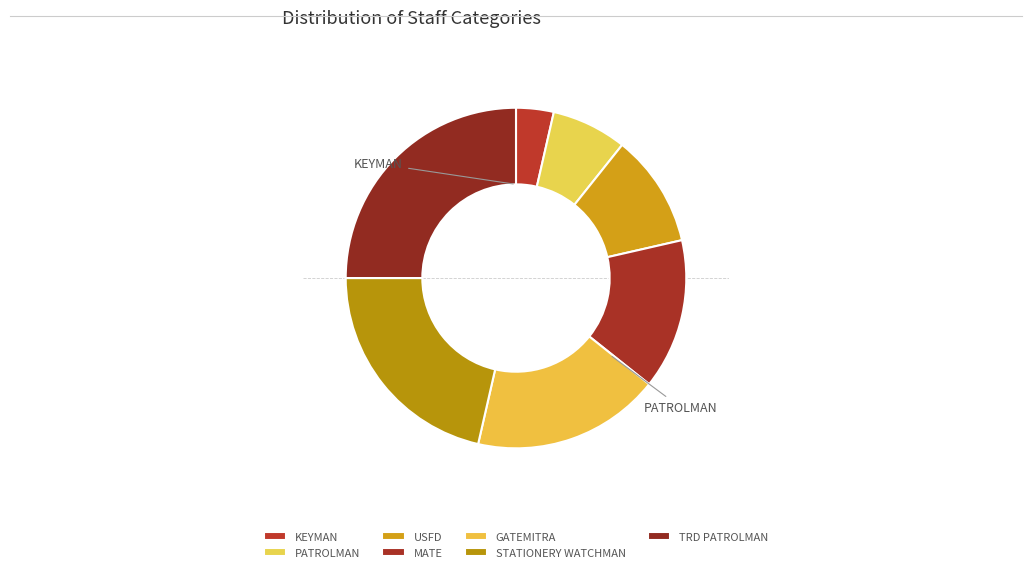

What percentage do MATE and PATROLMAN together represent?

21.4%